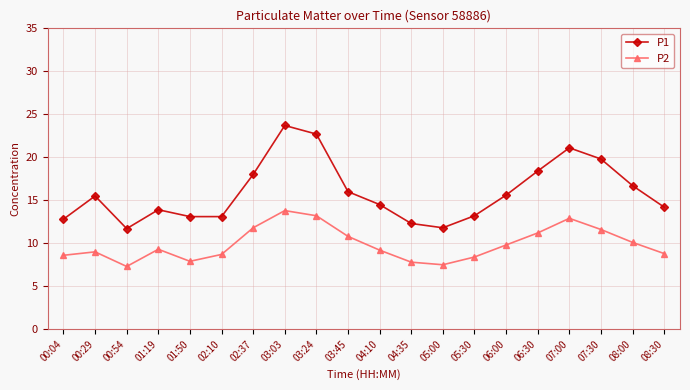

Which series has the largest total across all categories?

P1